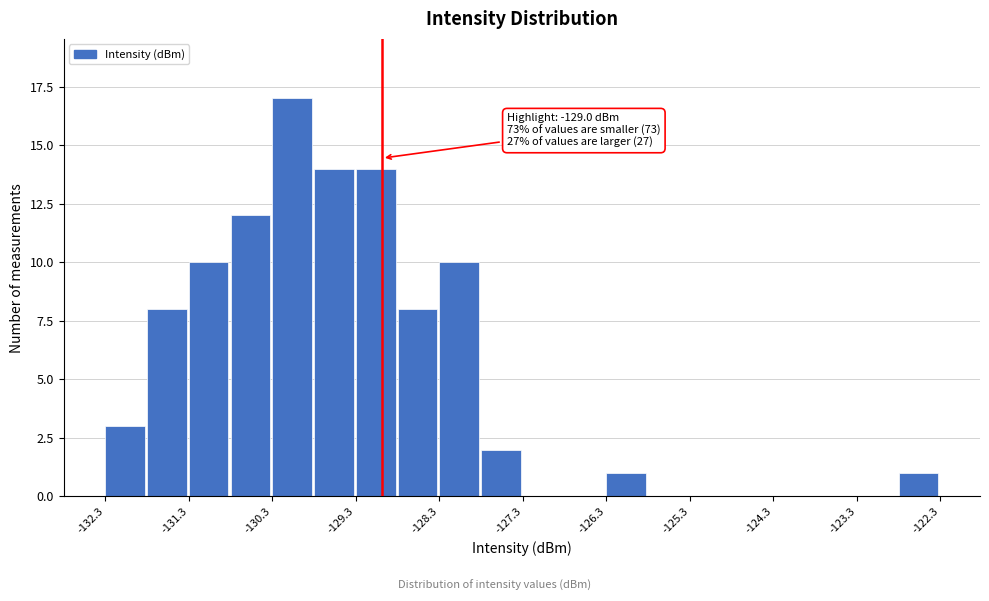

Around what value on the x-axis is the tallest bar? Give the approximate position of its centre, as read against the axis.

-130.0